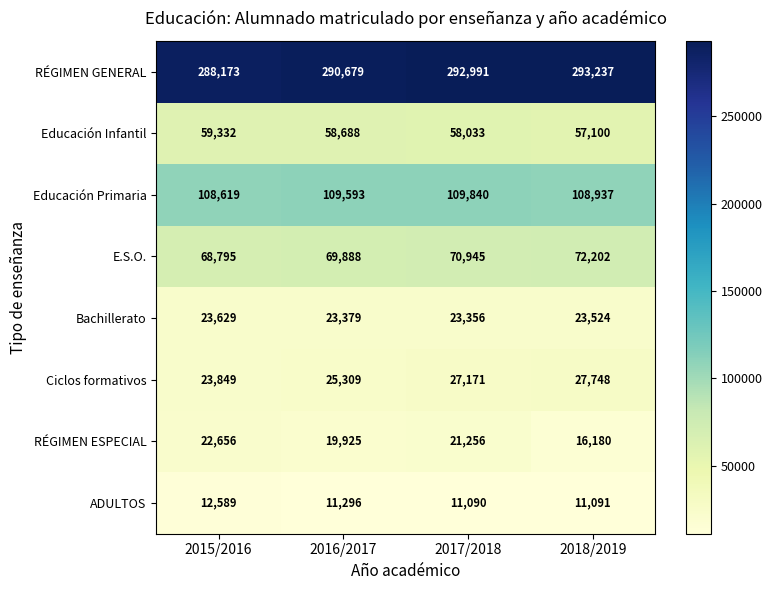

What is the average value of the Educación Infantil series?

58288